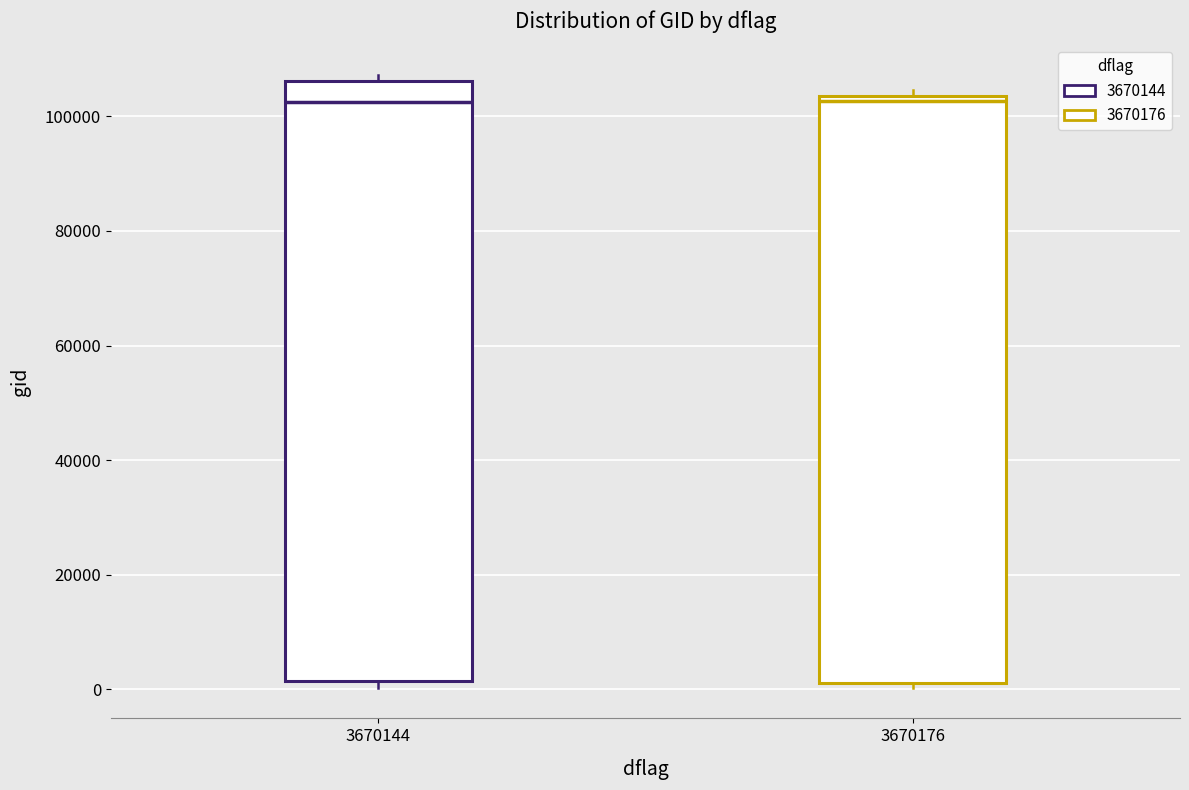

Reading left to right, read every box against the y-axis: the position of its median line, the range the box covers, and the ends of its whiskers. The values are not printed on the chart, so give them approximately, as read against the axis.

3670144: median 102000, box 2000 to 106000, whiskers 0 to 108000
3670176: median 102000, box 2000 to 104000, whiskers 0 to 104000 (just above the box's upper edge)